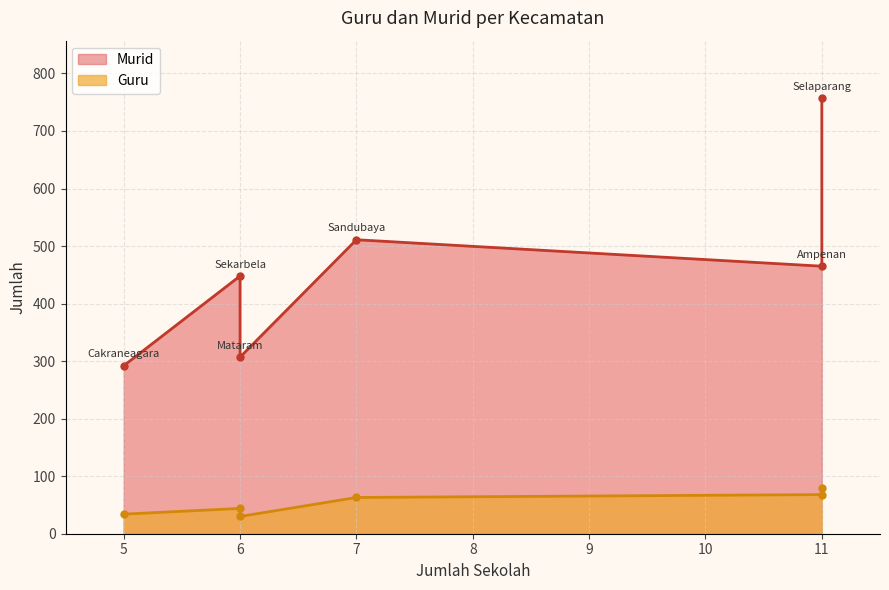

What are all the series names shown in the legend?

Guru, Murid